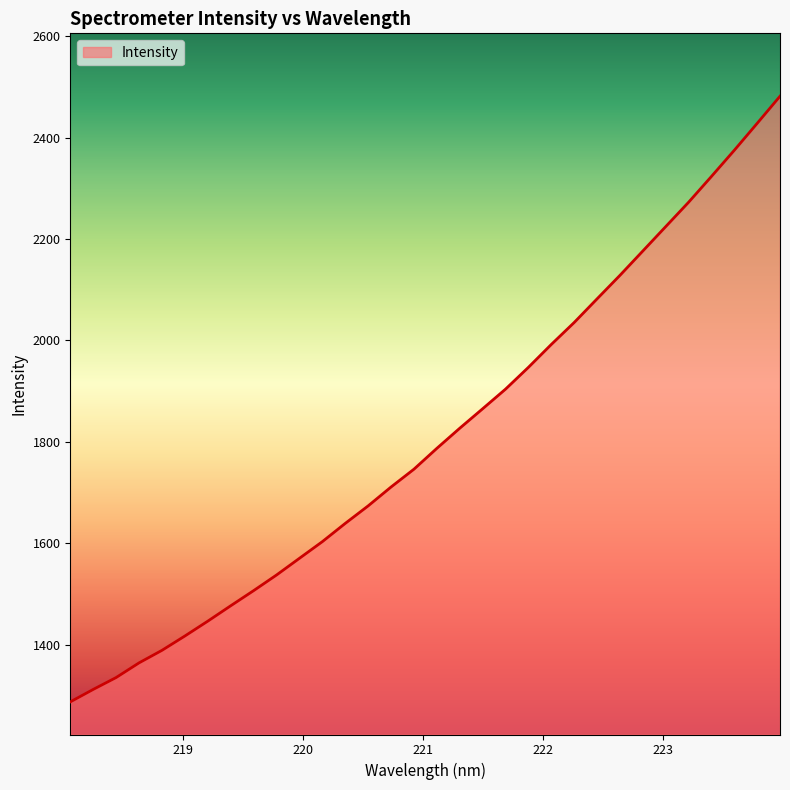

What is the minimum value shown in the chart?

1286.8